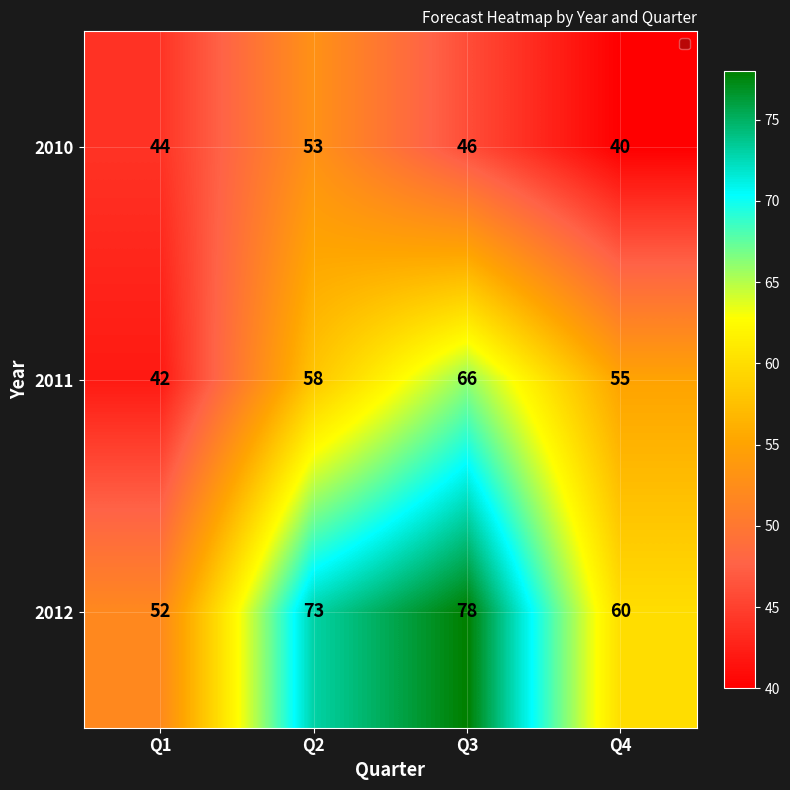

Which series has the largest range (max minus min)?

2012